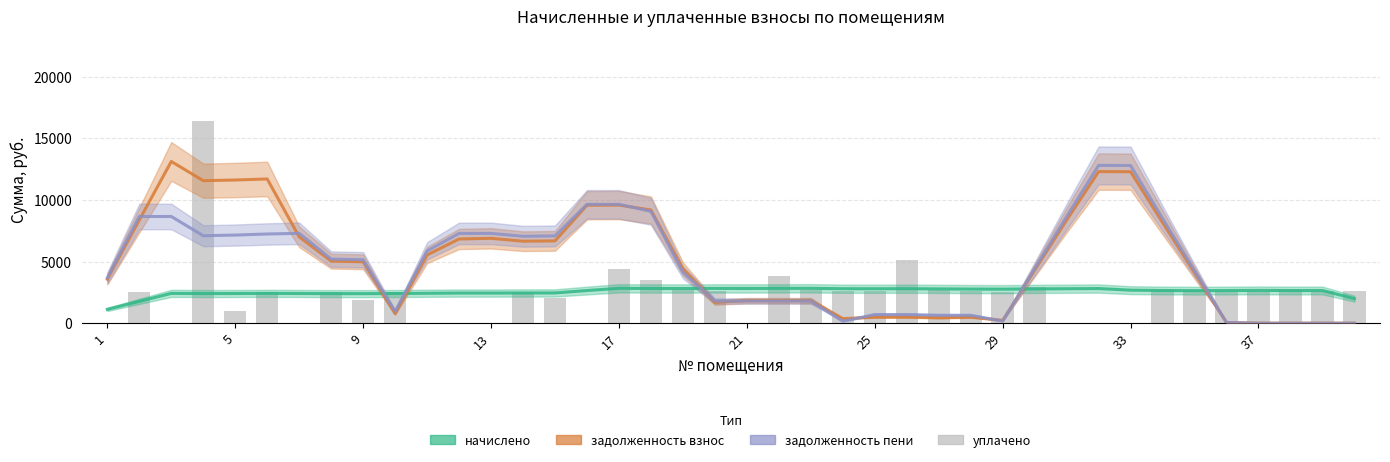

Rank the series at 39 from lowest to highest value.

задолженность взнос (col_1), задолженность пени (col_6), начислено (col_3), уплачено (col_4)